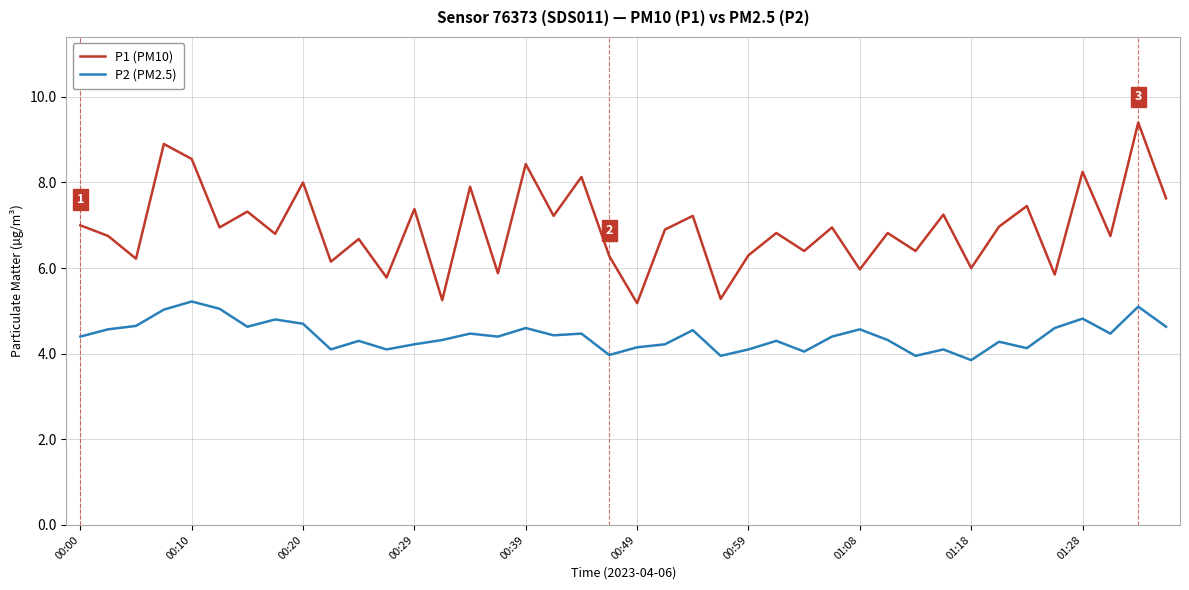

Which series has the widest spread of values?

P1 (PM10)